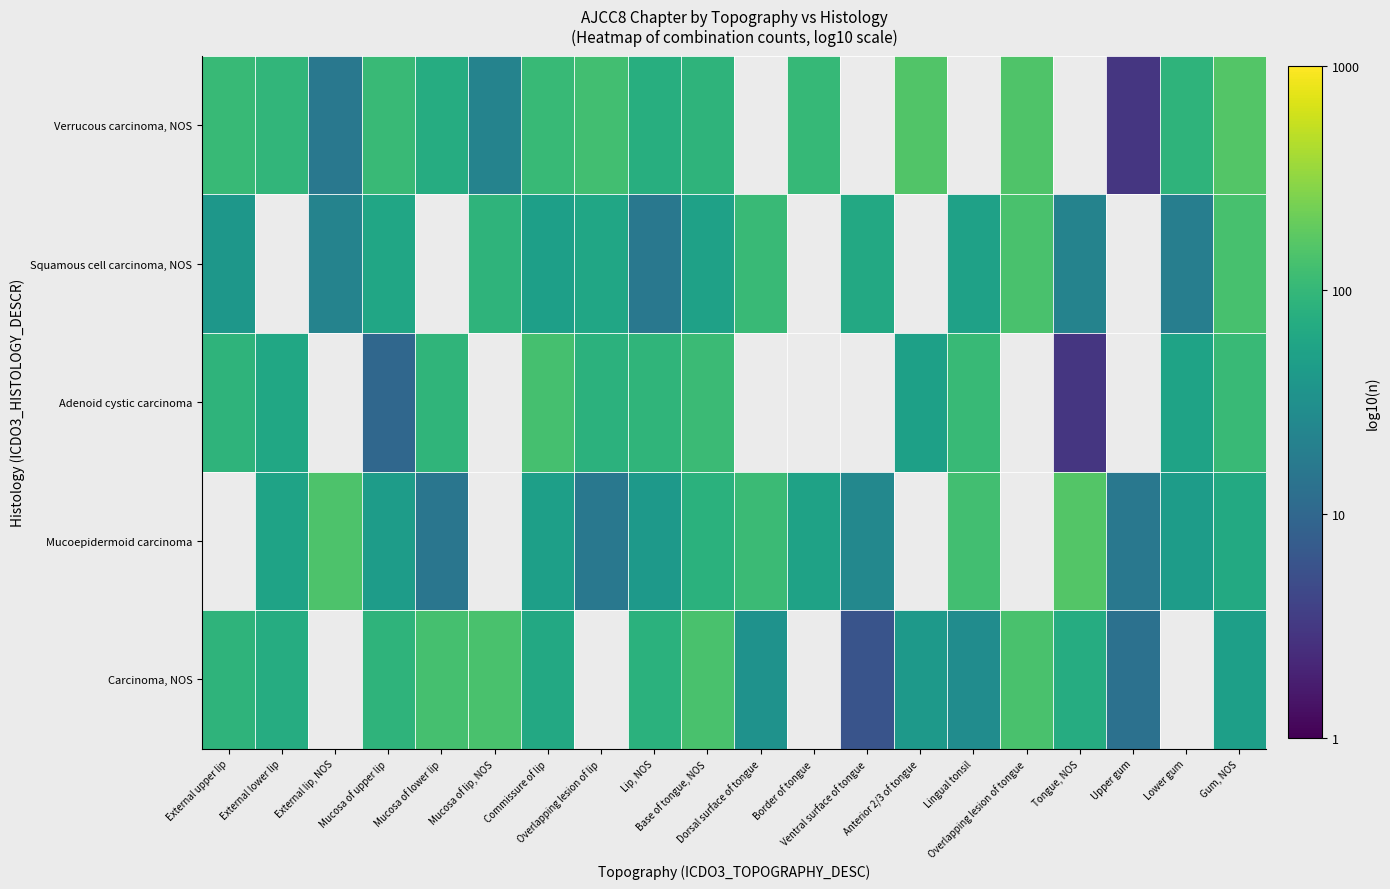

Between Dorsal surface of tongue and Upper gum, which is larger?

Upper gum